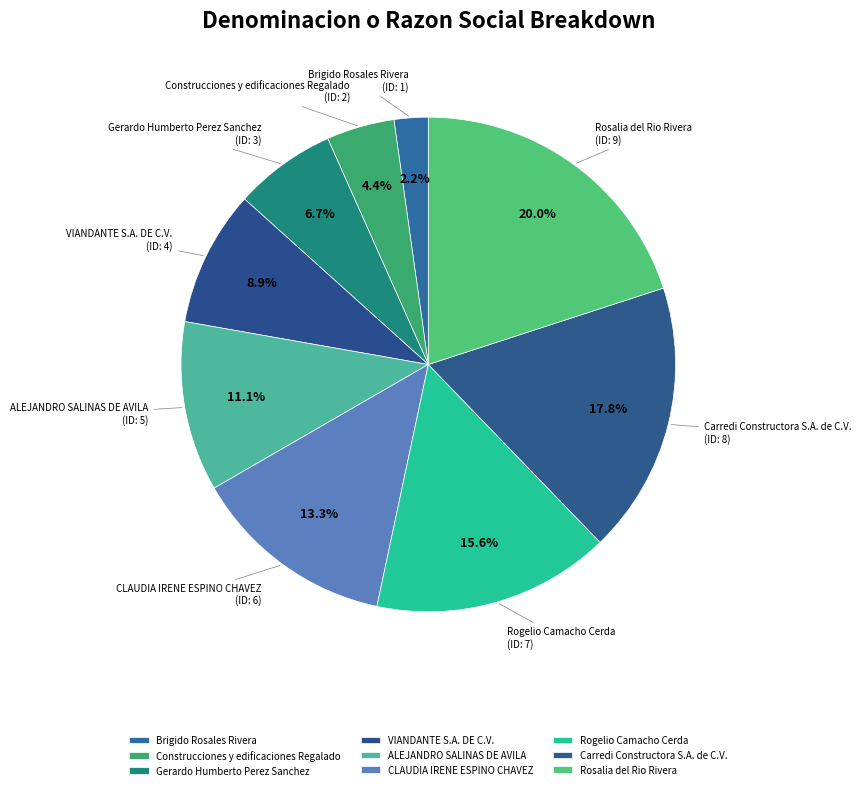

To the nearest percent, what percentage of the pie is VIANDANTE S.A. DE C.V.?

9%